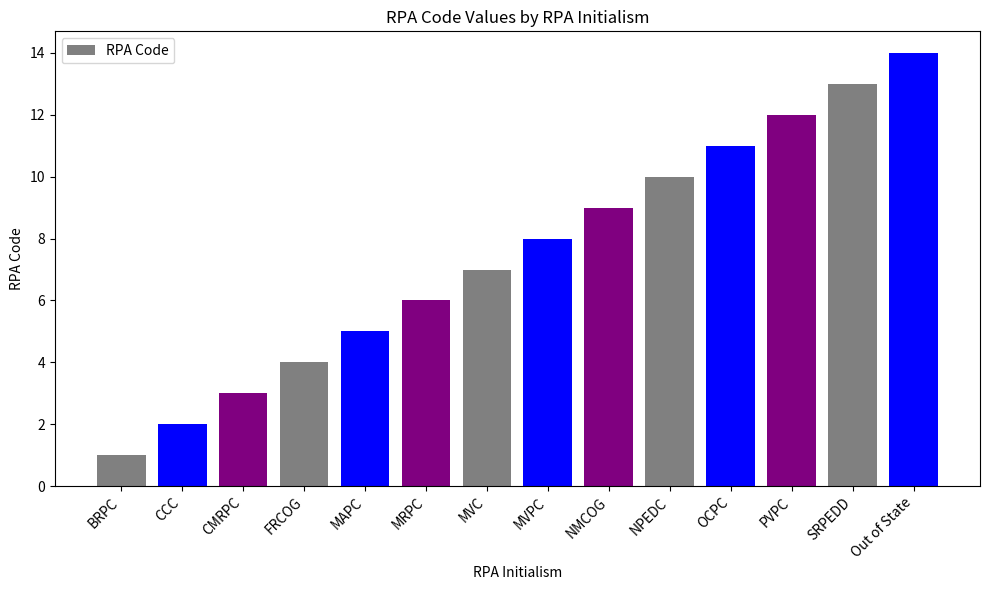

List the labels in order of value, smallest first.

BRPC, CCC, CMRPC, FRCOG, MAPC, MRPC, MVC, MVPC, NMCOG, NPEDC, OCPC, PVPC, SRPEDD, Out of State